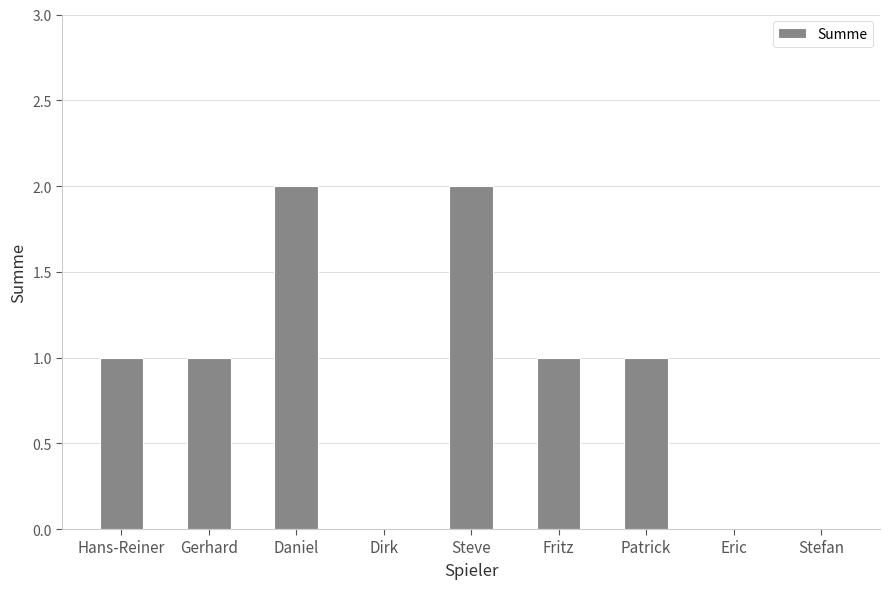

Is it true that the value at Patrick is 1?

True